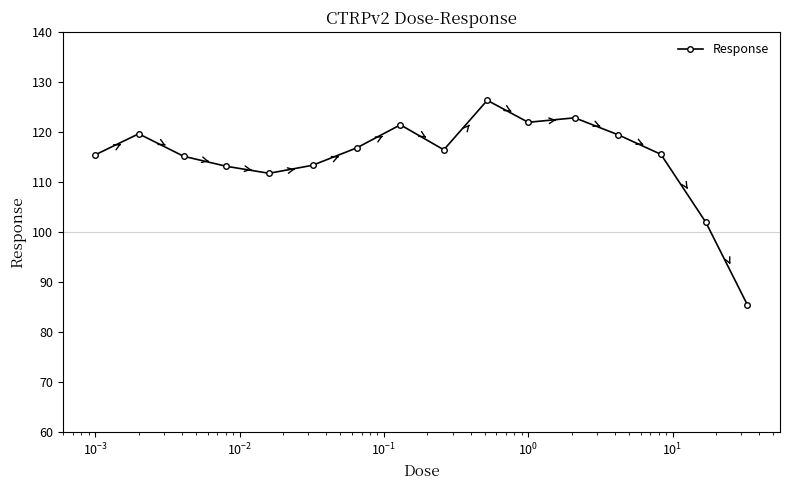

What is the smallest value displayed?

85.4